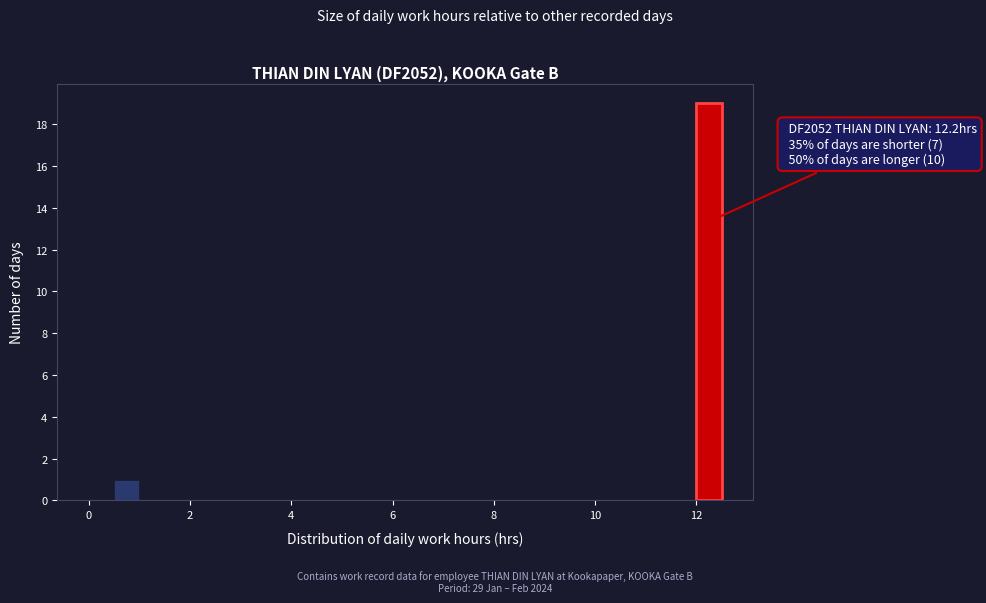

Around what value on the x-axis is the tallest bar? Give the approximate position of its centre, as read against the axis.

12.2